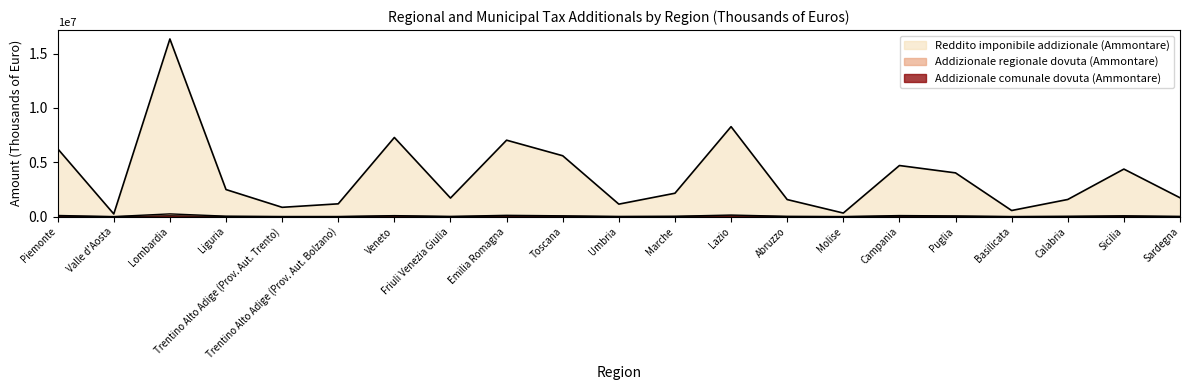

List the series in order of their peak value, lowest first.

Addizionale comunale dovuta (Ammontare), Addizionale regionale dovuta (Ammontare), Reddito imponibile addizionale (Ammontare)